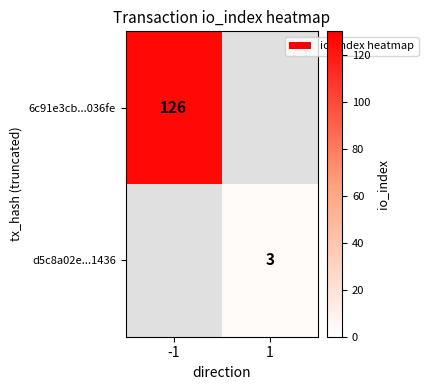

What is the minimum value shown in the chart?

3.0